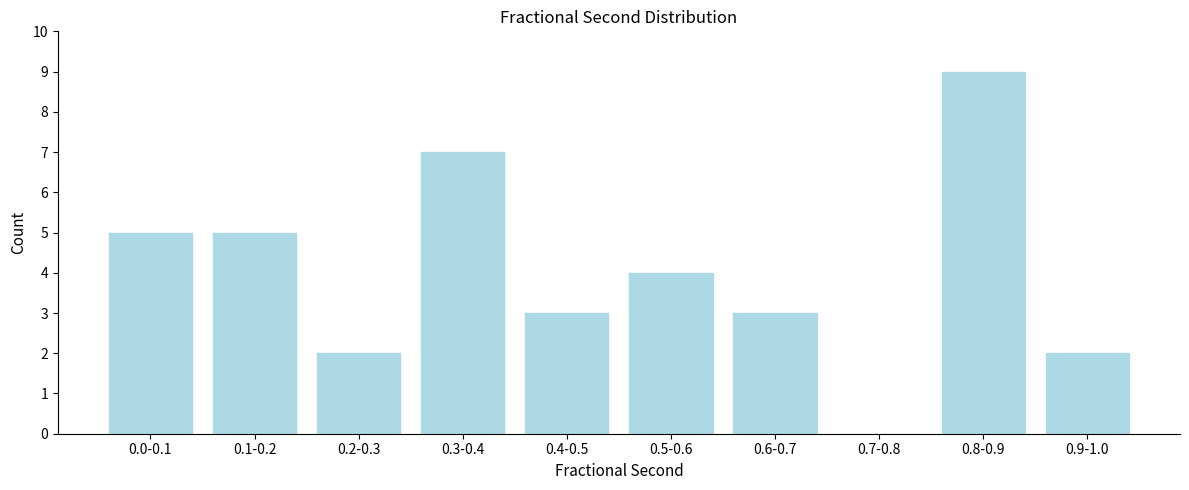

Reading left to right, extract all data points from this chart.

0.0-0.1=5	0.1-0.2=5	0.2-0.3=2	0.3-0.4=7	0.4-0.5=3	0.5-0.6=4	0.6-0.7=3	0.7-0.8=0	0.8-0.9=9	0.9-1.0=2